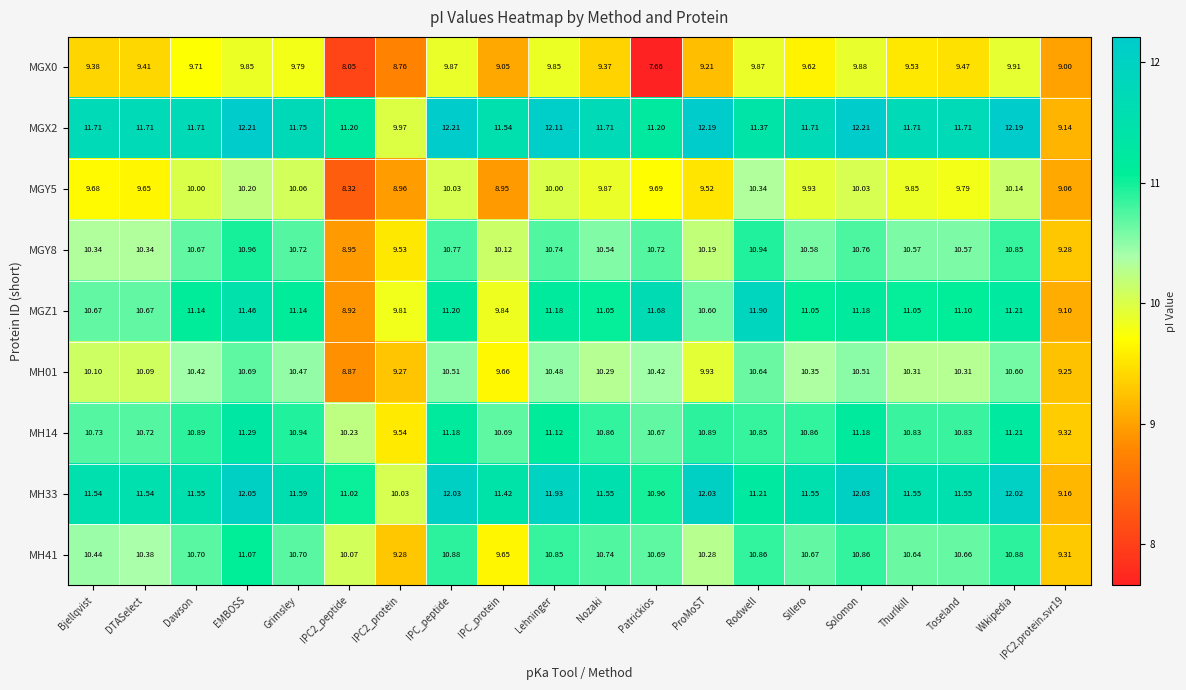

Is the value of MH33 at Solomon greater than the value of MGY8 at IPC2_protein?

Yes